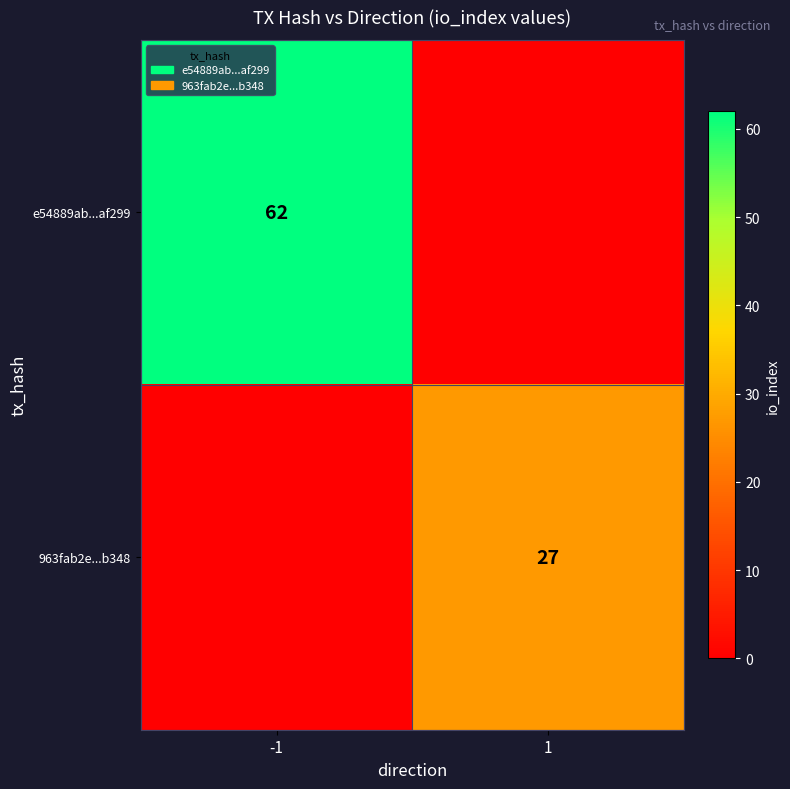

Is the value of e54889ab...af299 at -1 greater than the value of 963fab2e...b348 at 1?

Yes